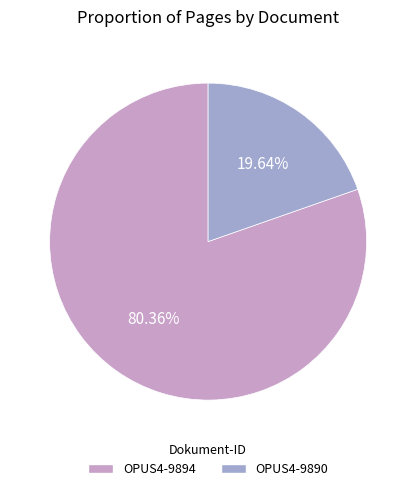

Is it true that OPUS4-9890 is 20% of the pie?

True